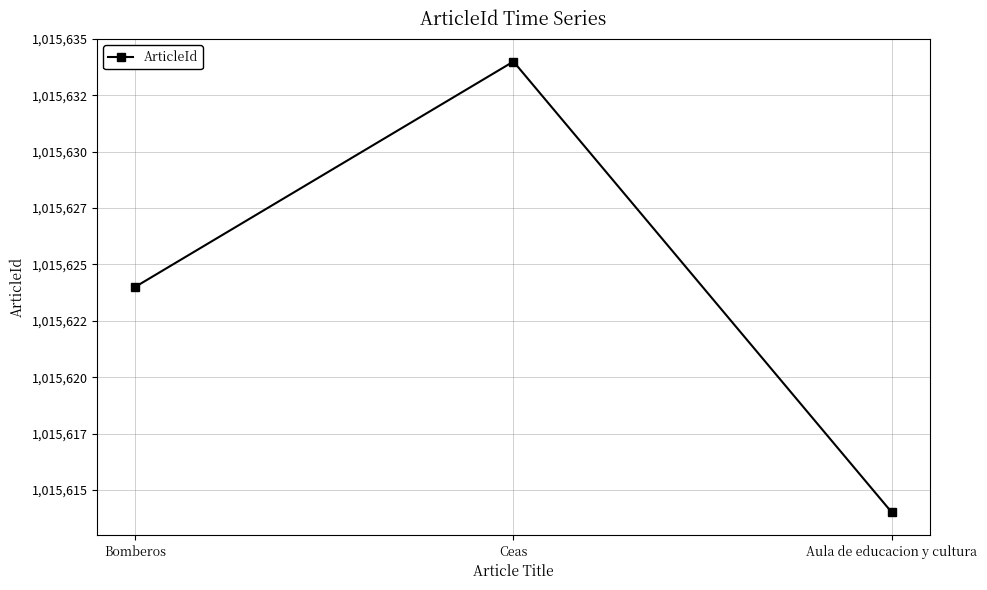

What is the greatest value displayed?

1015634